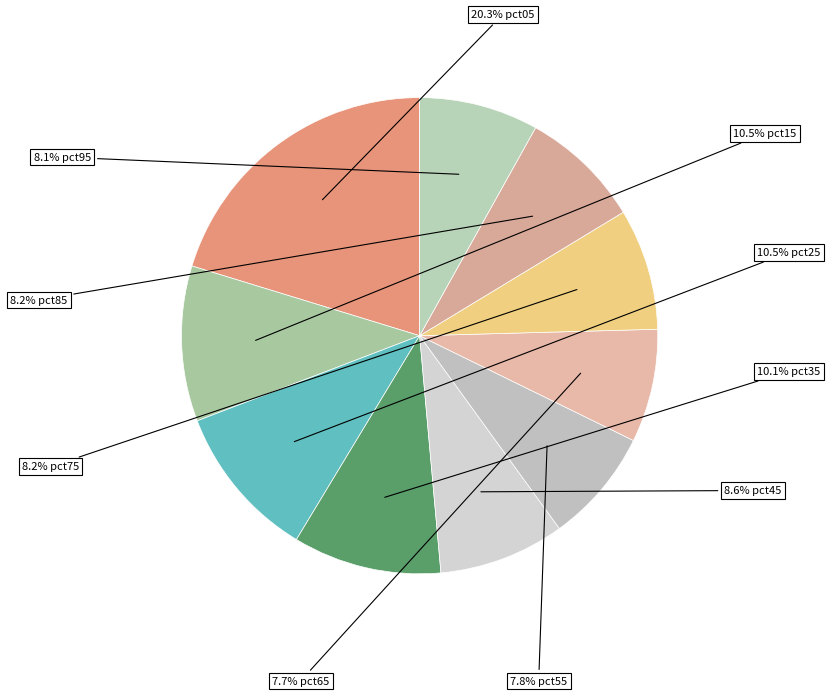

How many slices are in this pie chart?

10